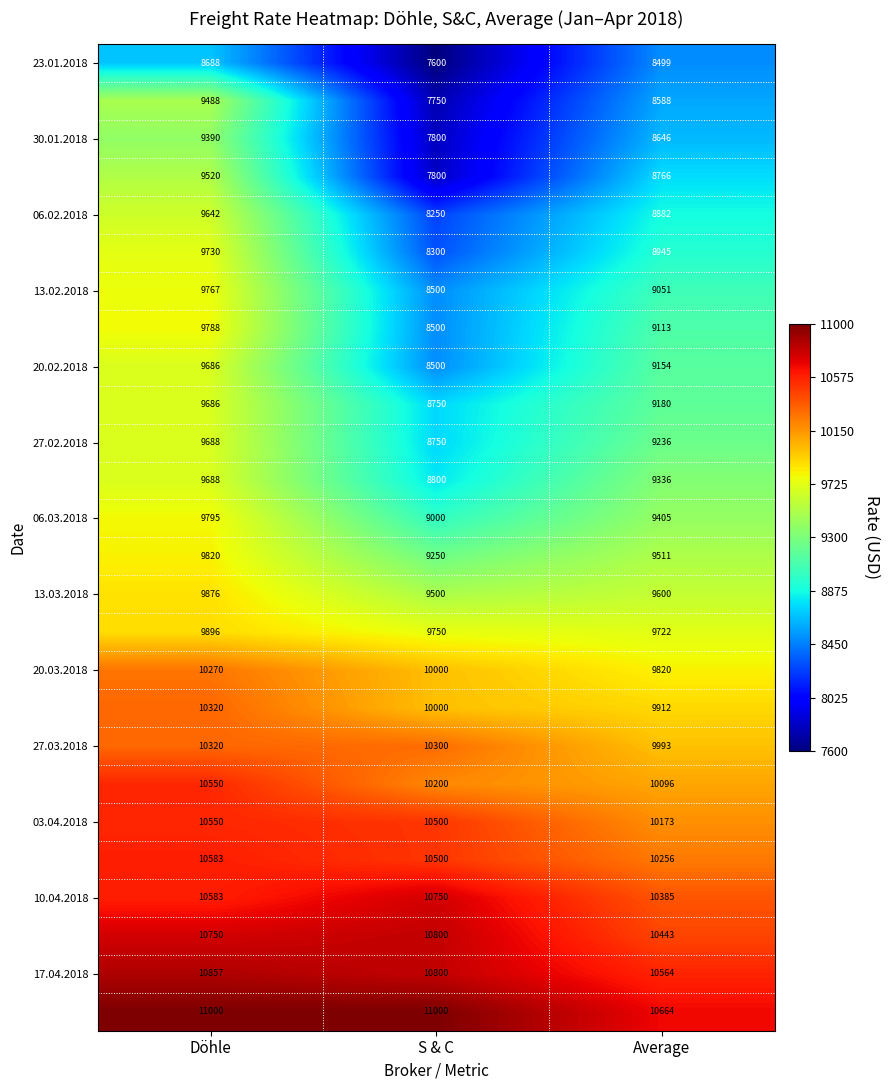

What is the total value across all series at S & C?

241650